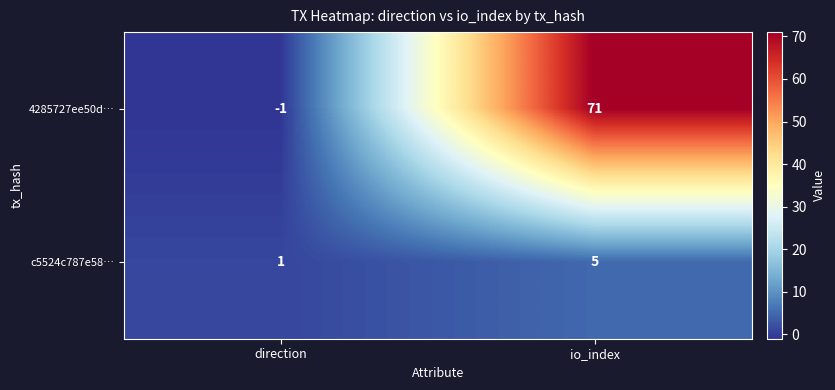

Reading left to right, list all the values displayed in this chart.

4285727ee50d…: direction=-1	io_index=71
c5524c787e58…: direction=1	io_index=5